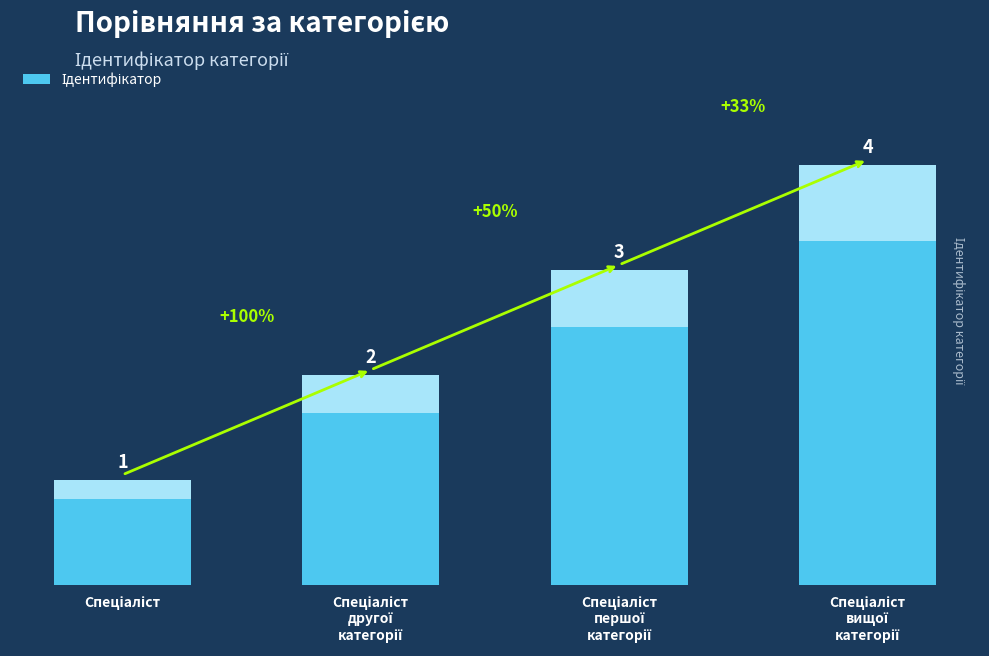

List the labels in order of value, smallest first.

Спеціаліст, Спеціаліст
другої
категорії, Спеціаліст
першої
категорії, Спеціаліст
вищої
категорії